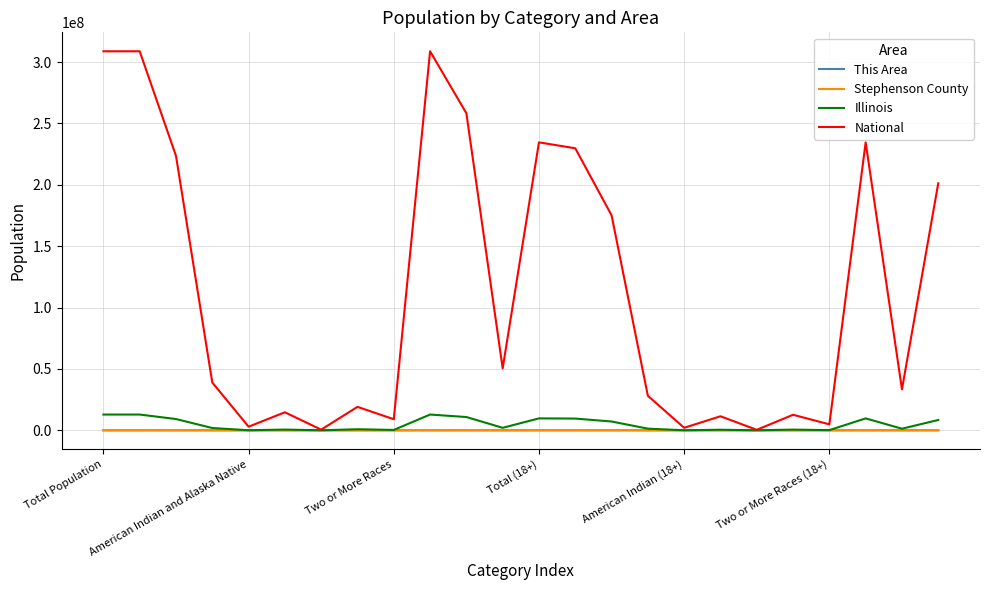

What is the maximum value shown in the chart?

308745538